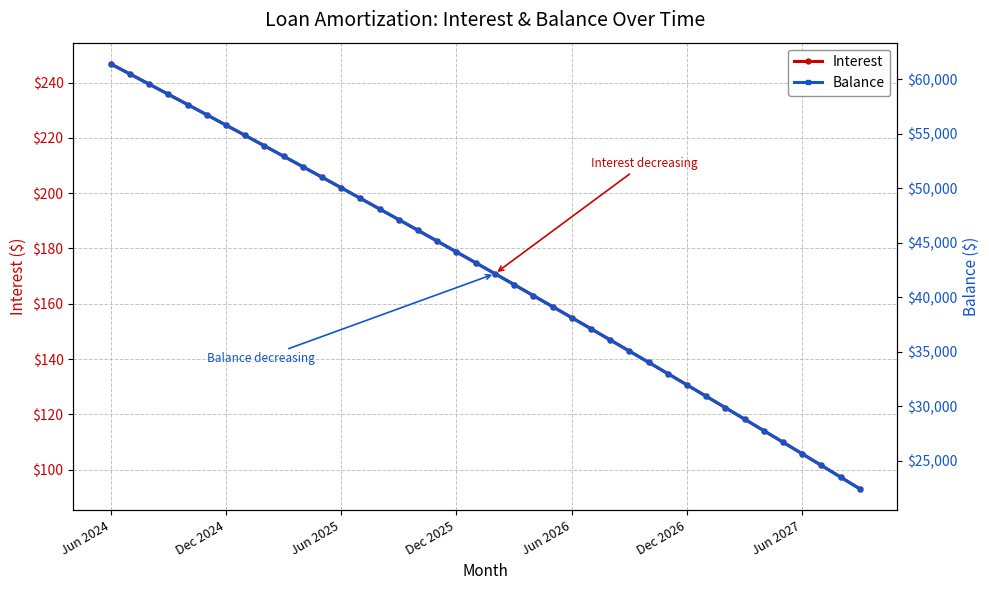

What is the maximum value shown in the chart?

61411.0